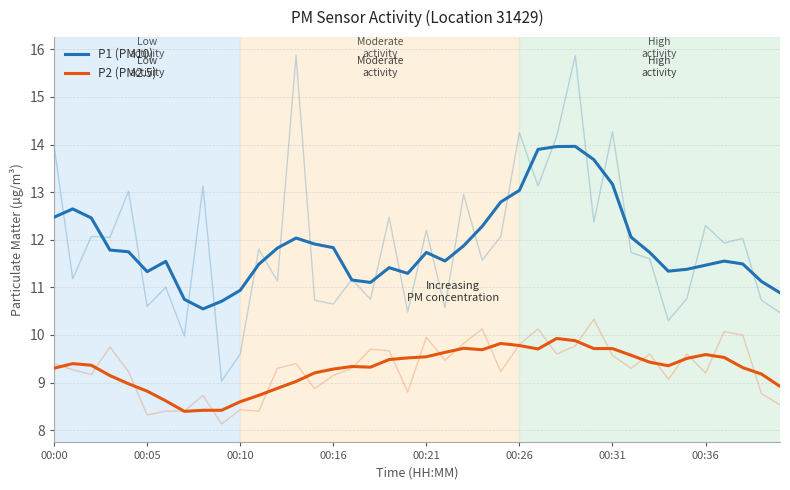

True or false: P1 (PM10) and P2 (PM2.5) cross at least once.

False